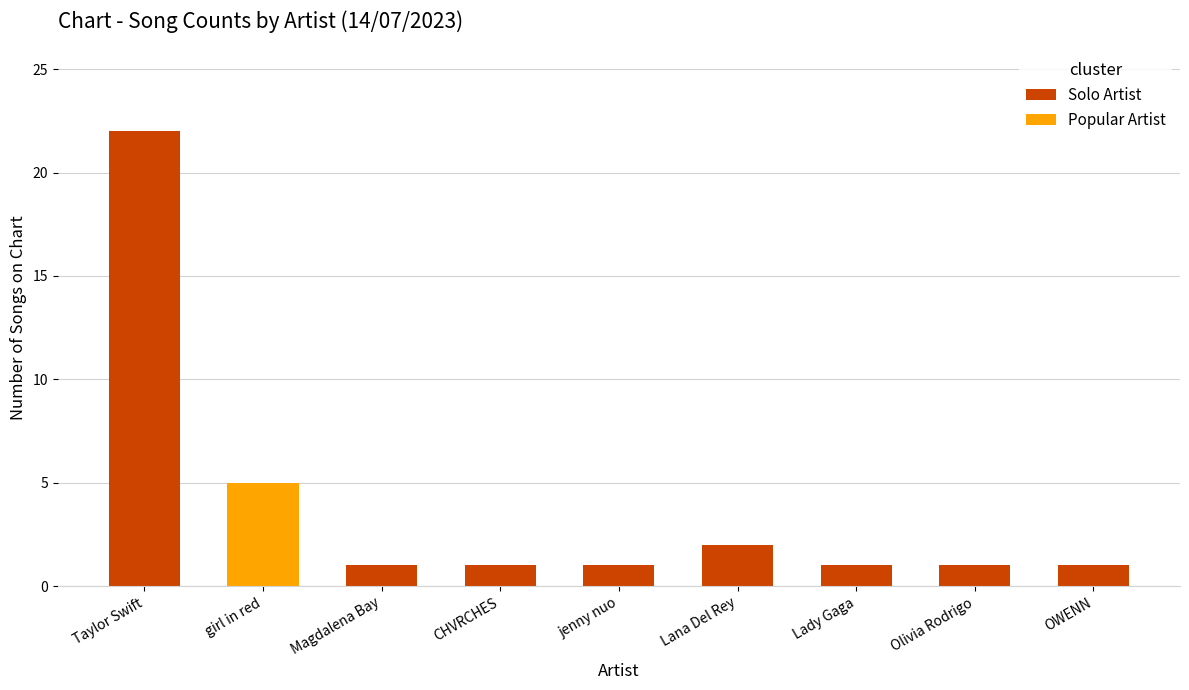

At which category does the chart reach its peak across all series?

Taylor Swift